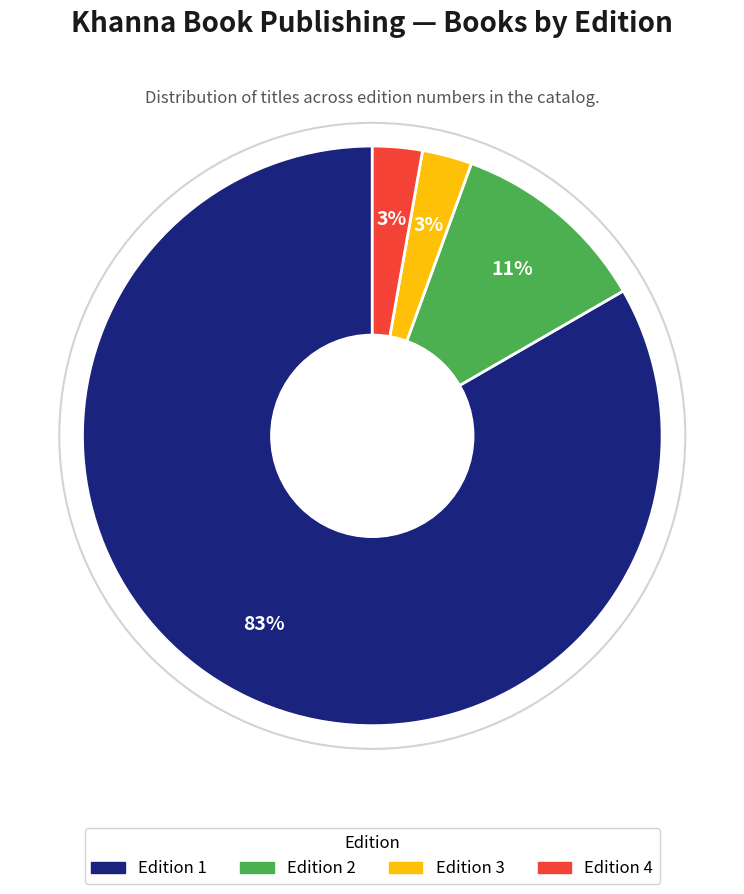

To the nearest percent, what portion does Edition 1 represent?

83%